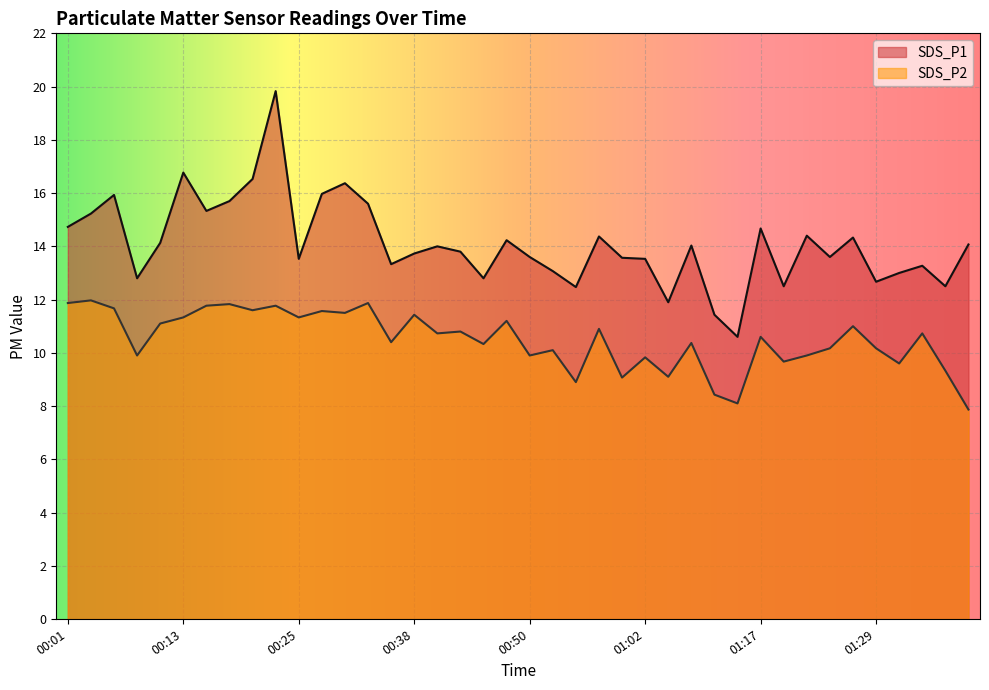

What is the difference between the maximum and minimum values in the SDS_P2 series?

4.1